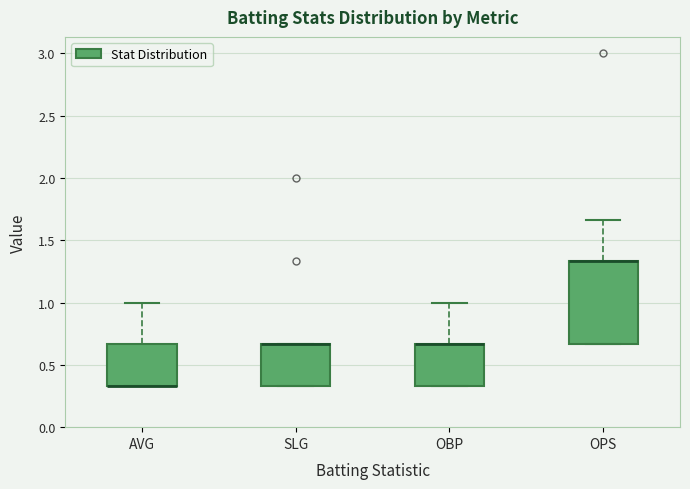

Reading left to right, transcribe this box plot: for each box, give where its median line is, the range the box spans, and where its two whiskers end, as read against the y-axis. The values are not printed on the chart, so give them approximately, as read against the axis.

AVG: median 0.35 (drawn on the box's lower edge), box 0.35 to 0.65, whiskers 0.35 to 1.00
SLG: median 0.65 (drawn on the box's upper edge), box 0.35 to 0.65, whiskers 0.35 to 0.65
OBP: median 0.65 (drawn on the box's upper edge), box 0.35 to 0.65, whiskers 0.35 to 1.00
OPS: median 1.35 (drawn on the box's upper edge), box 0.65 to 1.35, whiskers 0.65 to 1.65